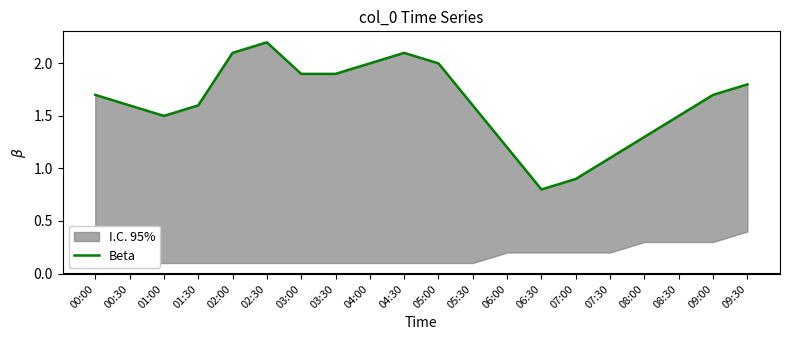

What is the greatest value displayed?

2.2